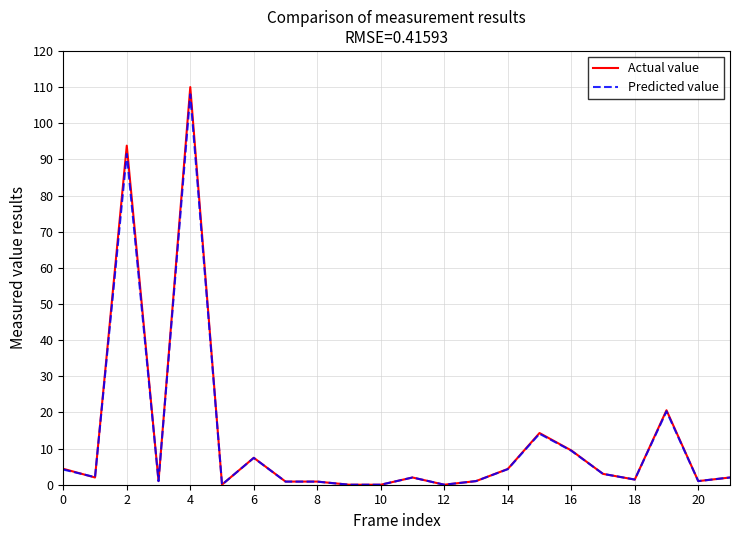

What is the greatest value displayed?

110.0